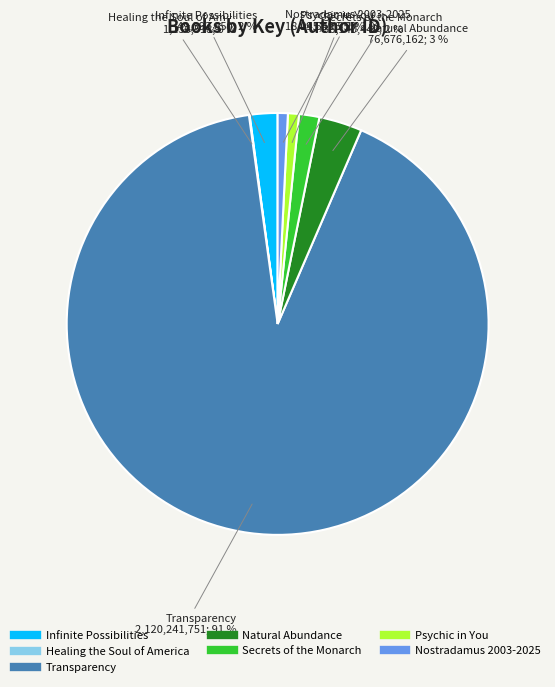

What is the largest slice in the pie chart?

Transparency